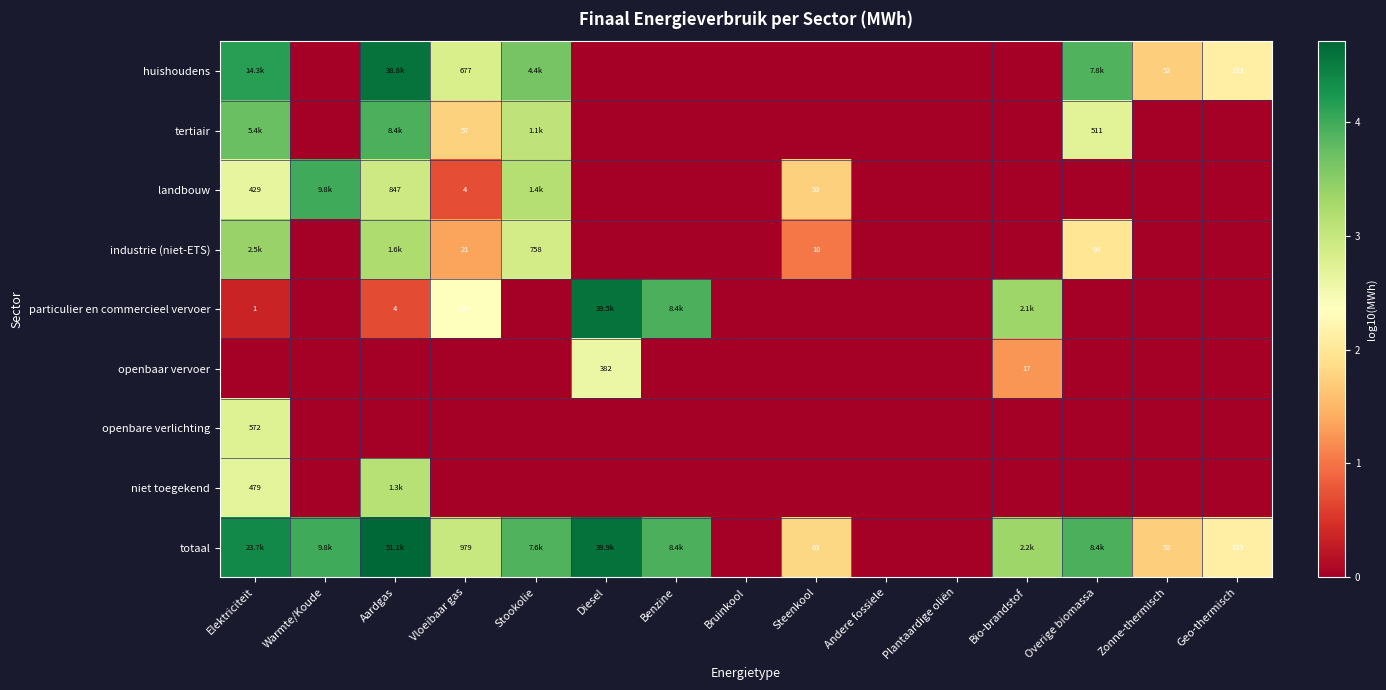

How many values in totaal are above zero?

12